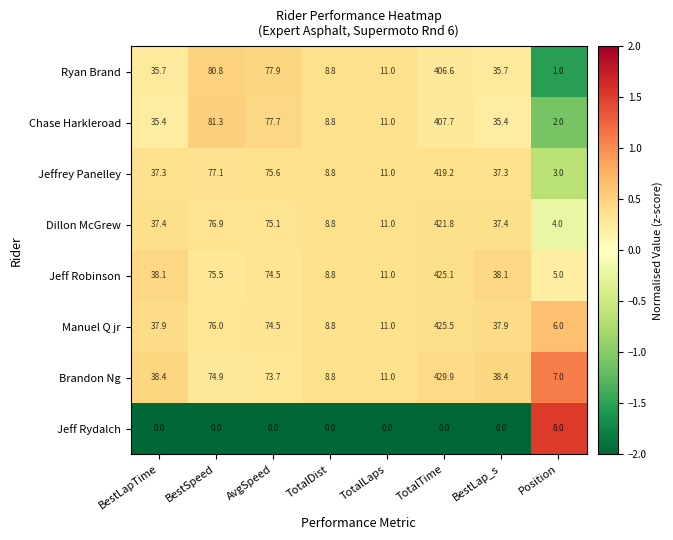

The Chase Harkleroad series shows 639.0 at TotalTime. True or false?

False